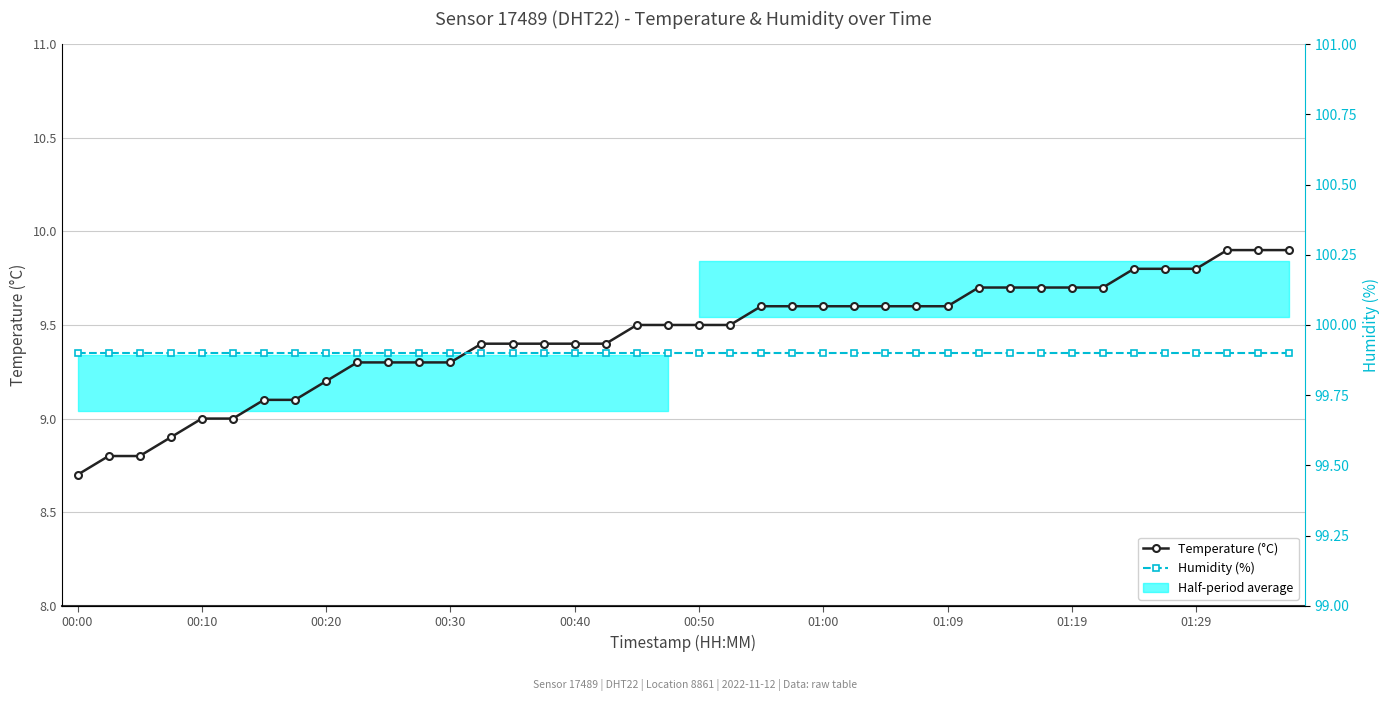

True or false: Temperature (°C) and Humidity (%) intersect in this chart.

False